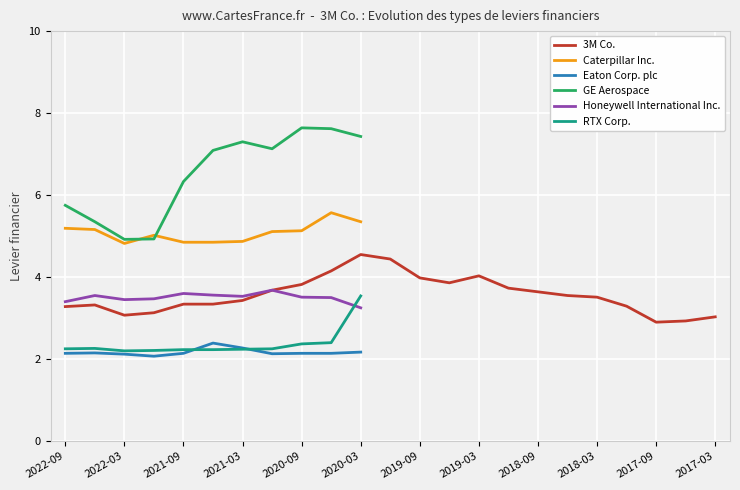

What position from the left is 15?

16